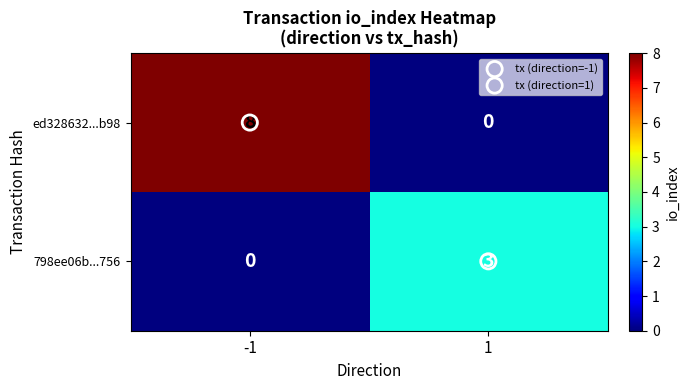

What is the difference between the highest and lowest values at -1?

8